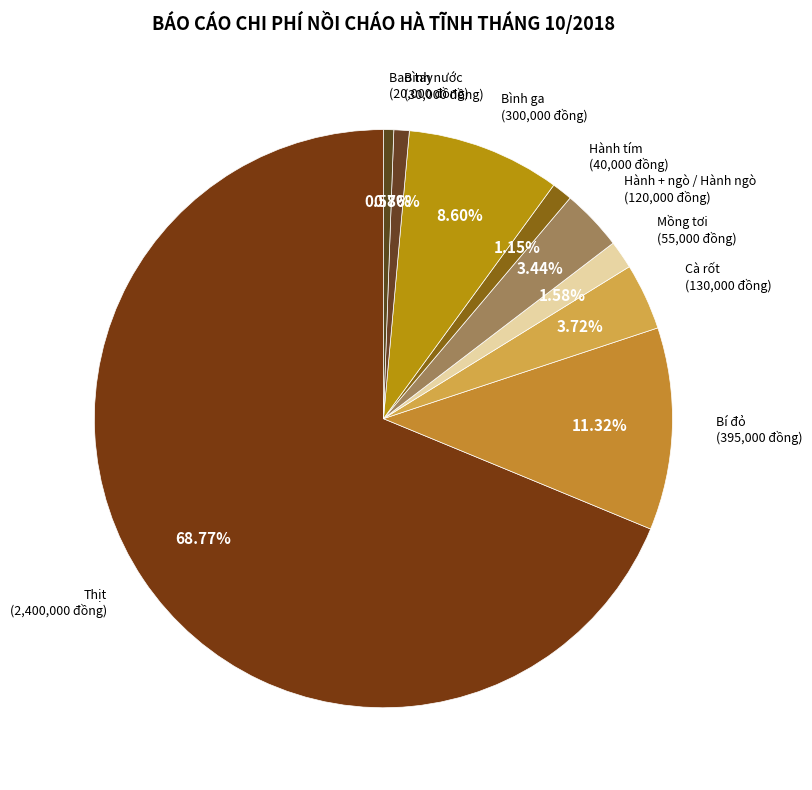

Is the sum of Hành + ngò / Hành ngò and Cà rốt greater than half?

No